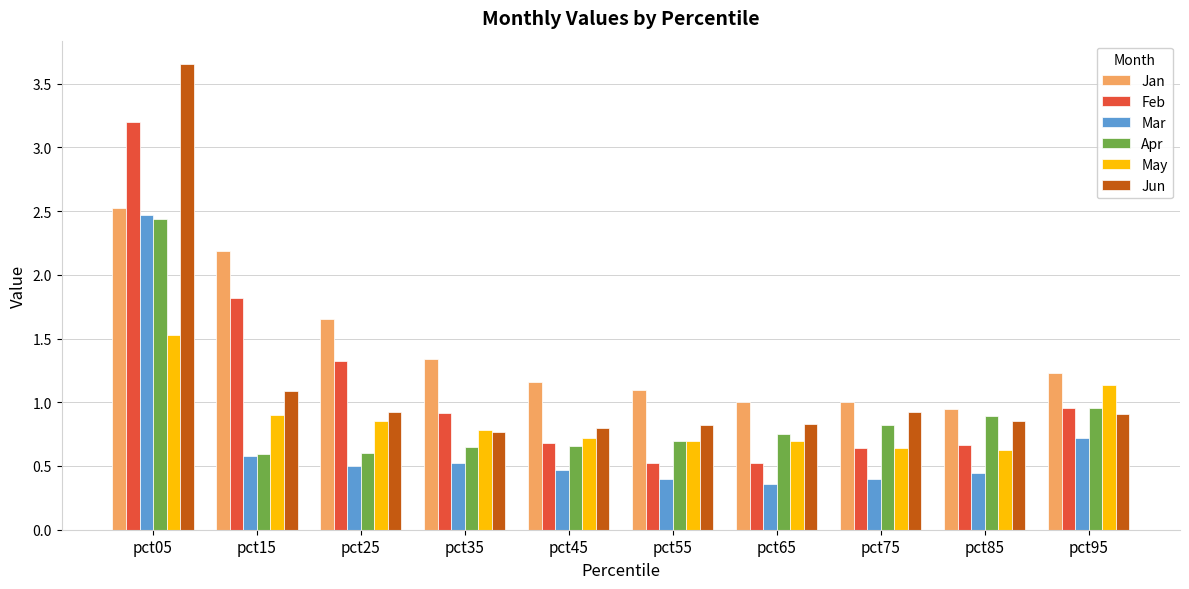

How many groups of bars are there?

10